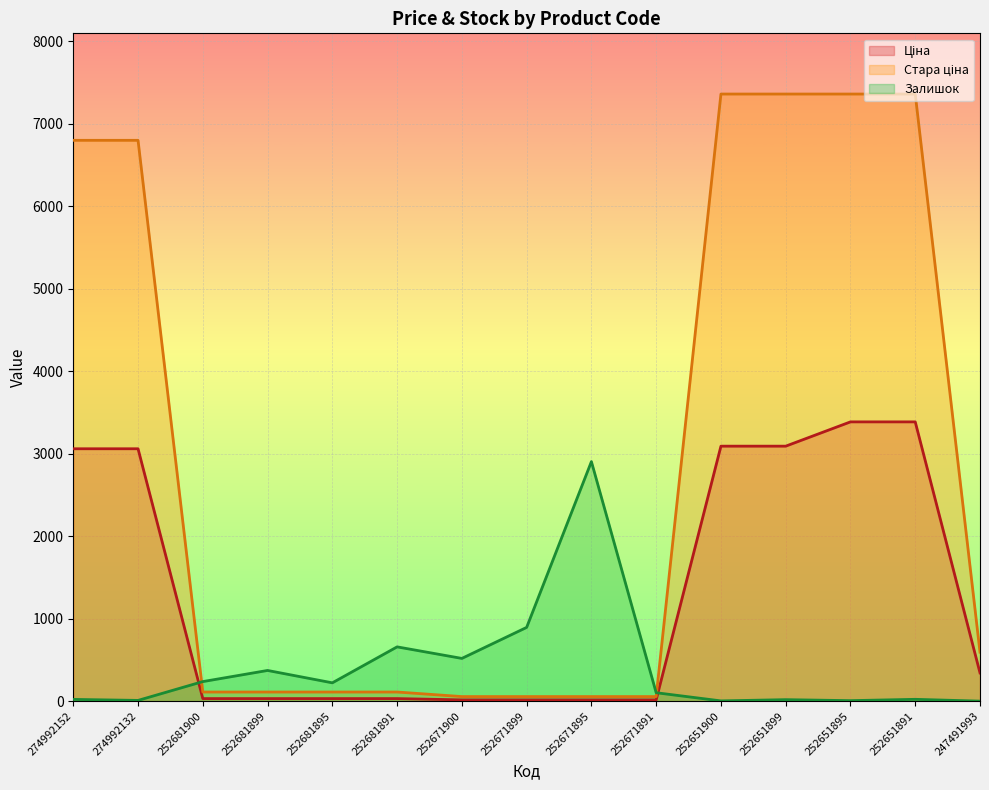

The Стара ціна series shows 110.5 at 252681900. True or false?

True